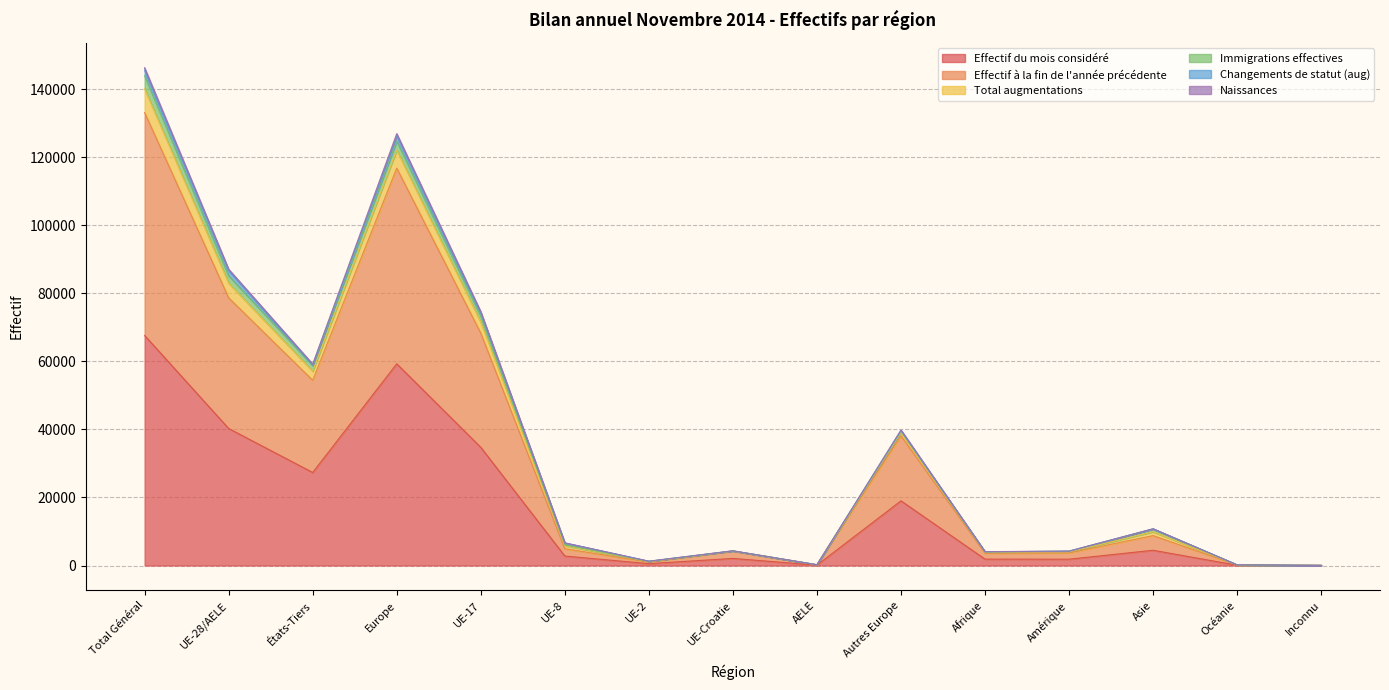

What is the maximum value for Effectif du mois considéré?

67628